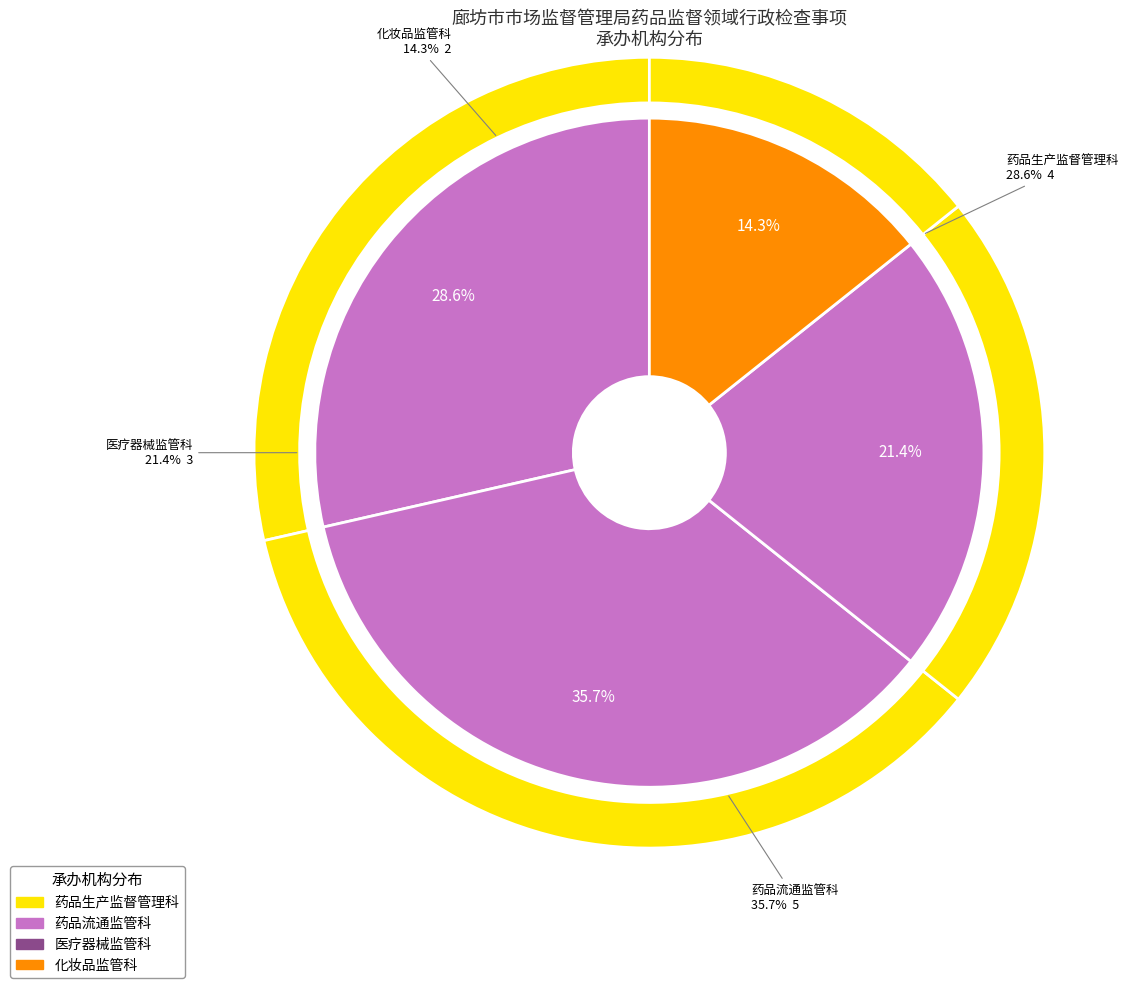

To the nearest percent, what is the average slice percentage?

25%